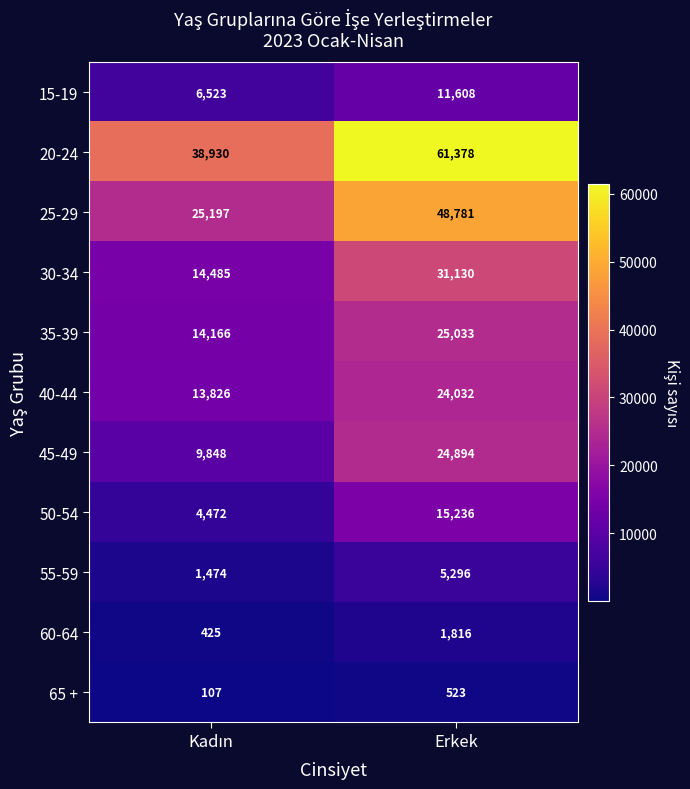

What is the highest value of the 55-59 series?

5296